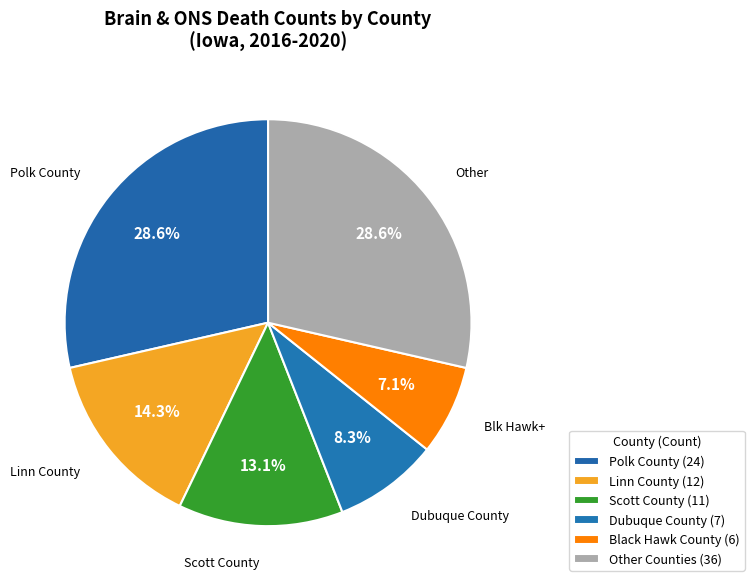

How many segments does this pie chart have?

6